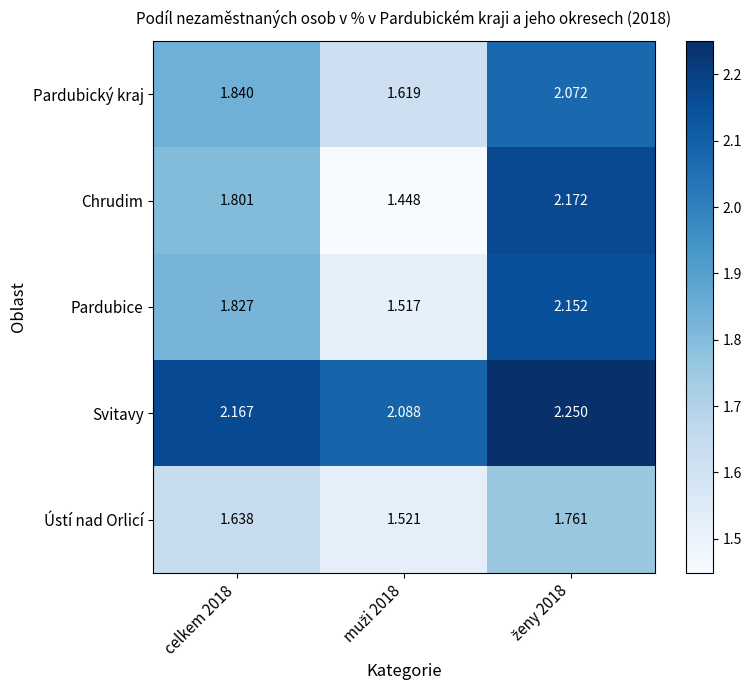

Which series has the widest spread of values?

Chrudim